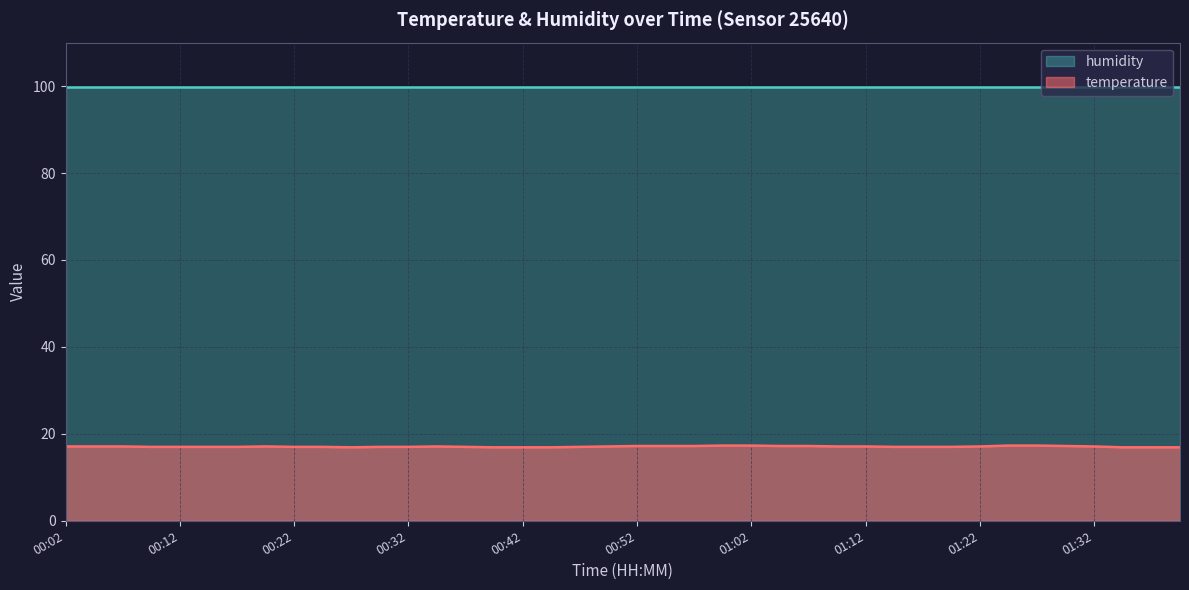

True or false: temperature and humidity intersect in this chart.

False